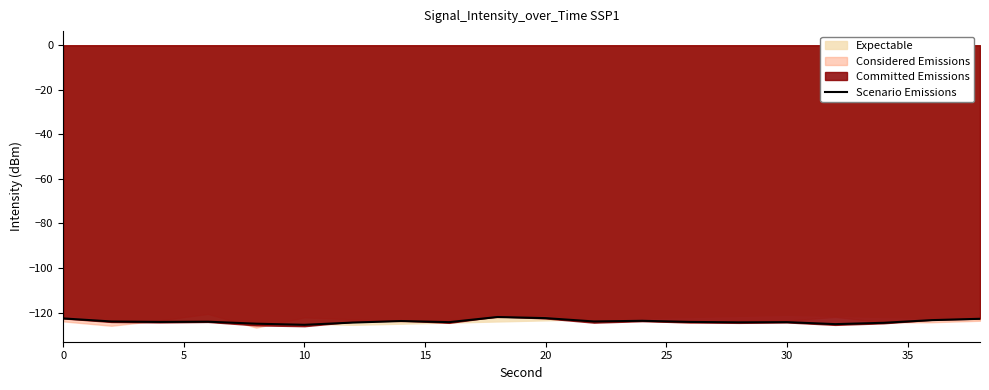

The Scenario Emissions series shows -164.7 at 30. True or false?

False